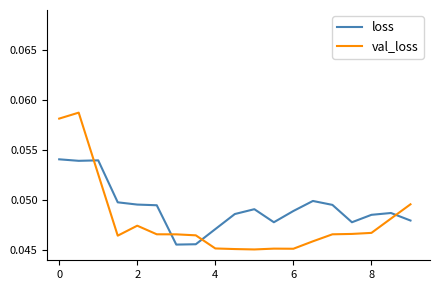

Rank the series by their average value, from lowest to highest.

val_loss, loss